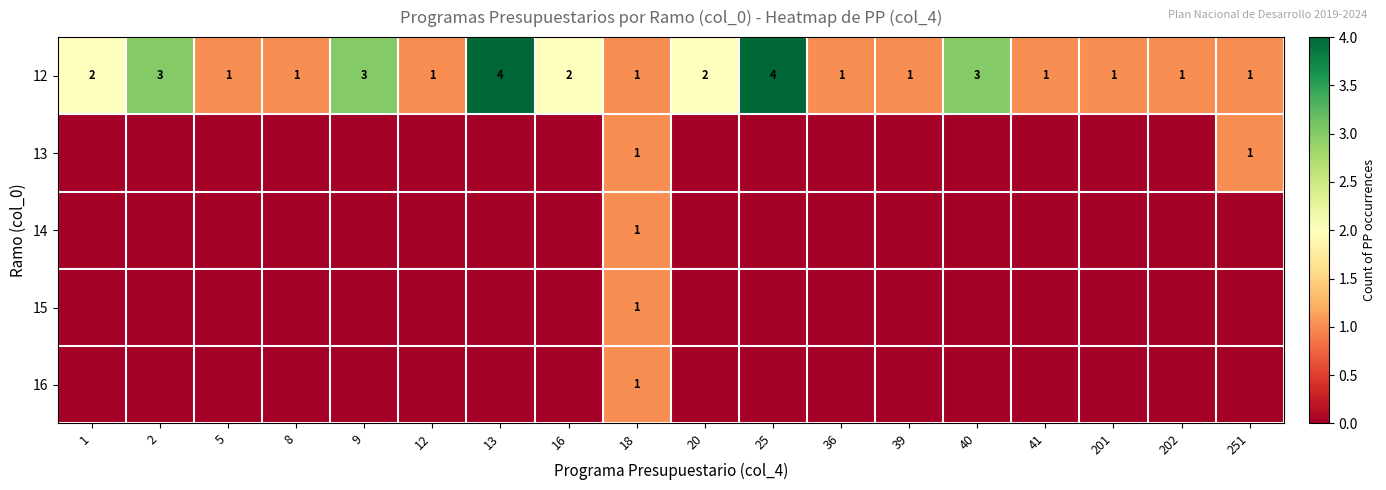

What is the spread (max minus min) of values at 41?

1